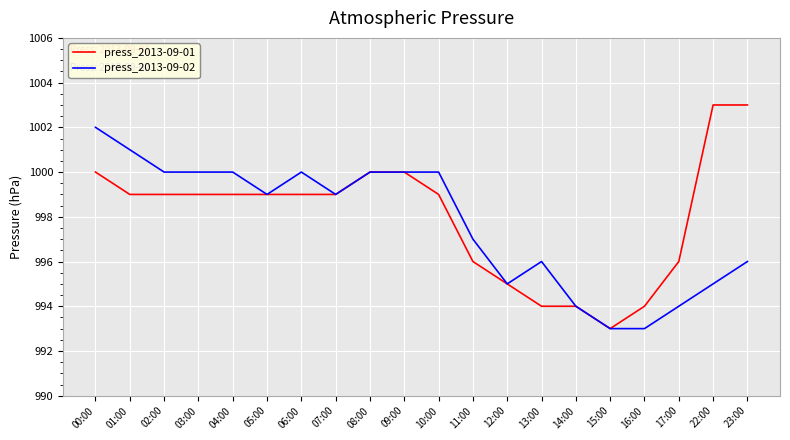

What is the highest value of the press_2013-09-02 series?

1002